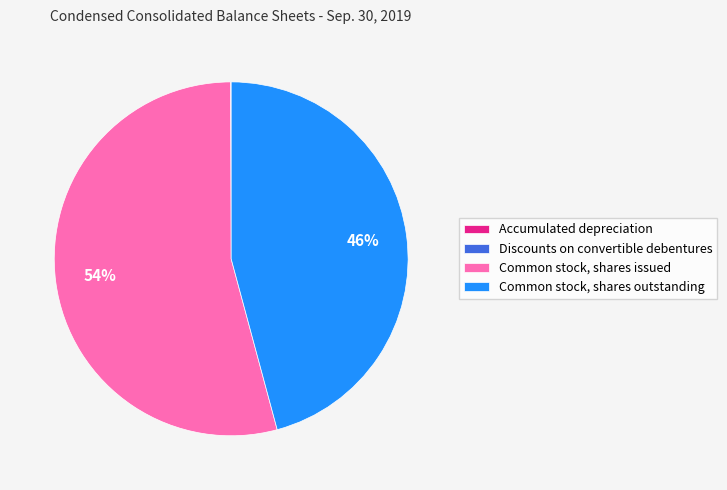

To the nearest percent, what is the difference between the largest and smallest slice percentages?

54%